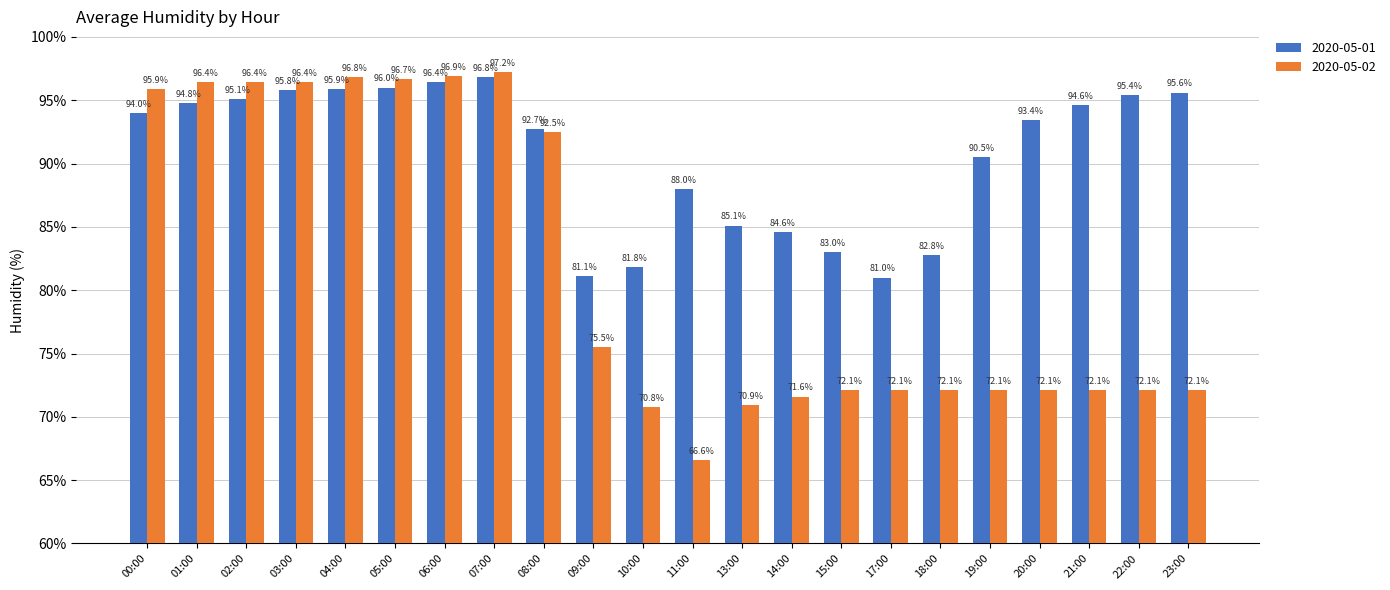

True or false: 2020-05-01 has a value of 96.8 at 07:00.

True